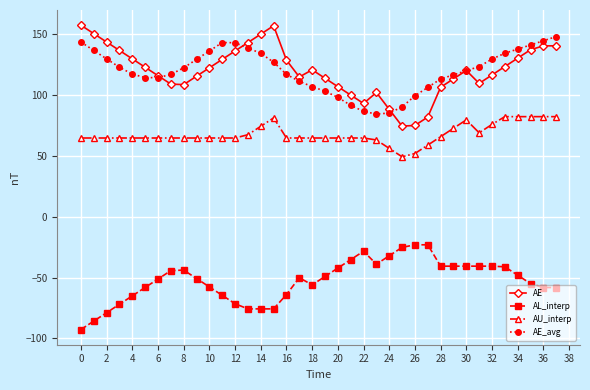

What is the highest value of the AE series?

157.3